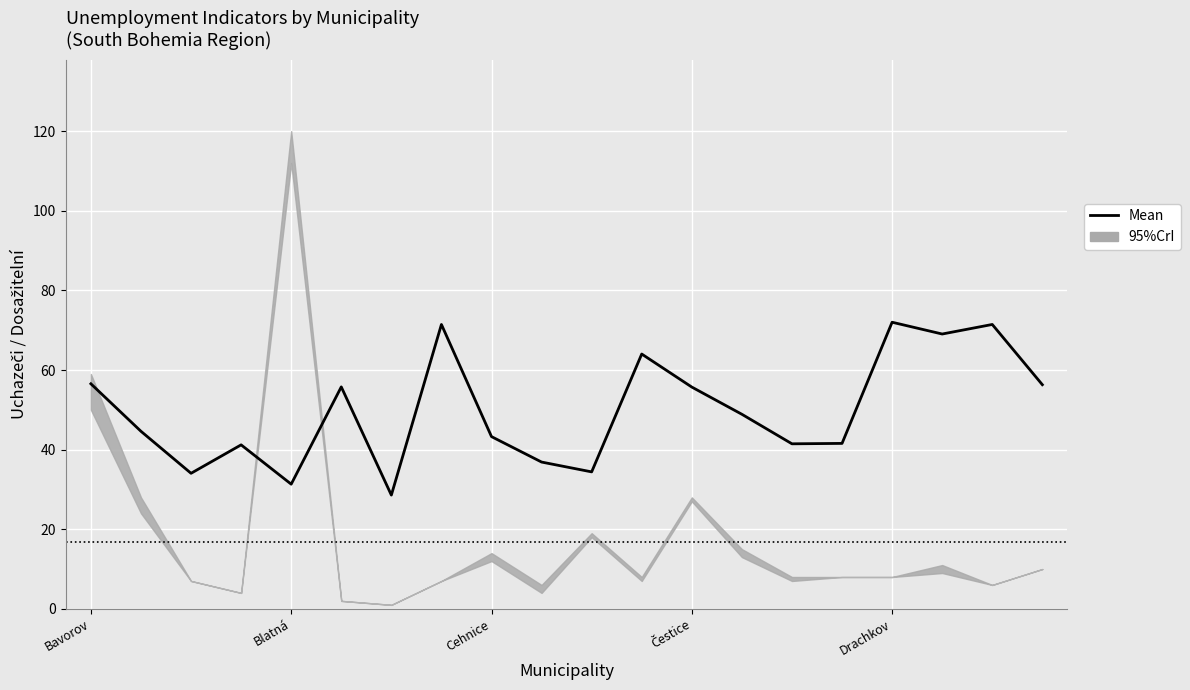

Approximately how many times larger is the value at 10 compared to 11?

0.5